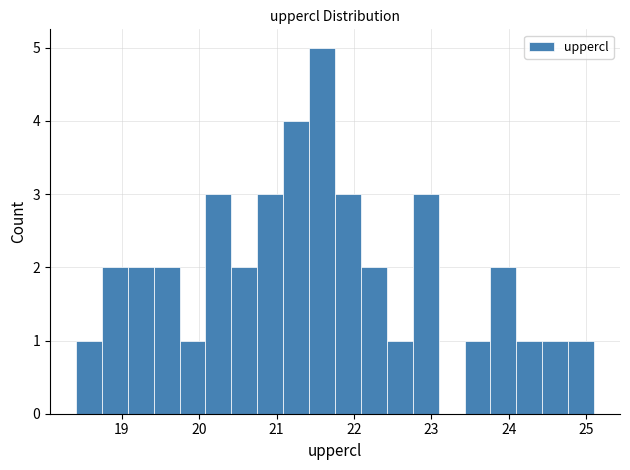

Around what value on the x-axis is the tallest bar? Give the approximate position of its centre, as read against the axis.

21.6